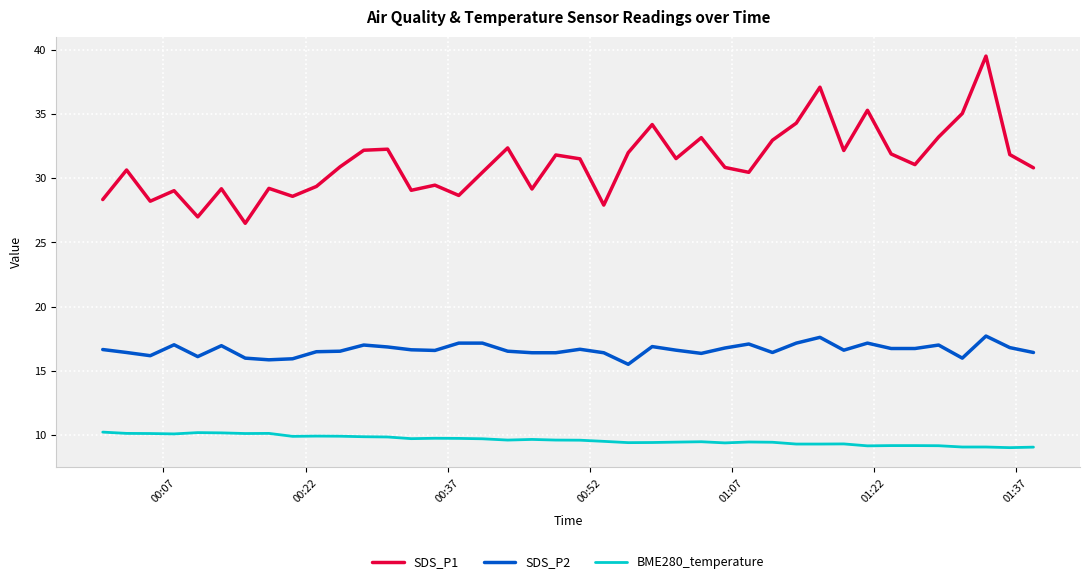

Rank the series by their average value, from lowest to highest.

BME280_temperature, SDS_P2, SDS_P1